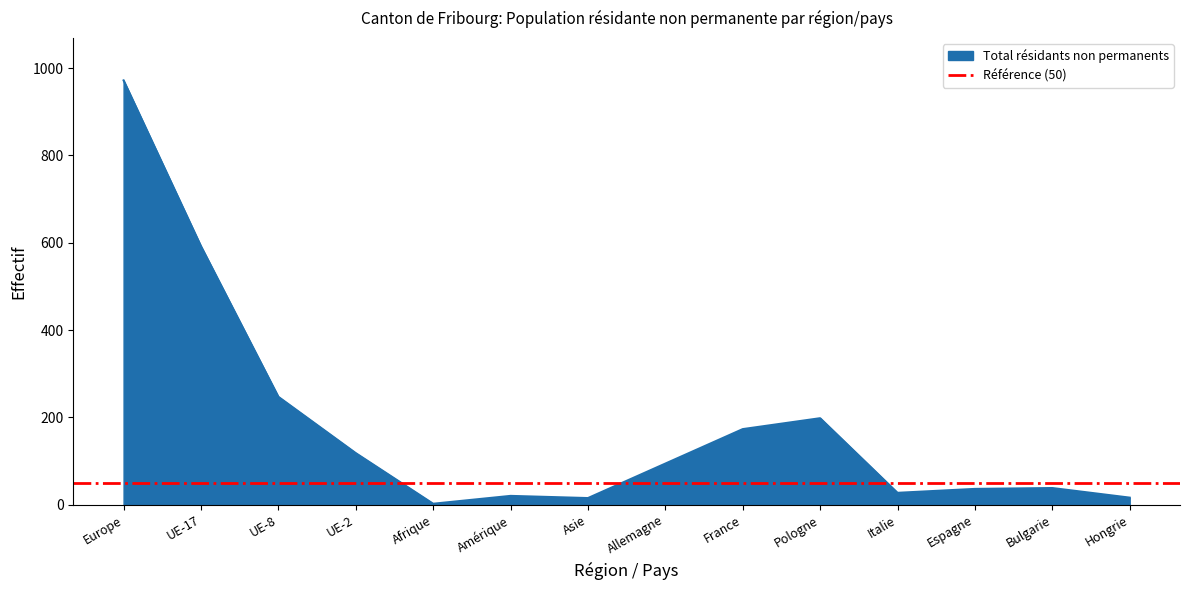

At which label does Total résidants non permanents reach its peak?

Europe